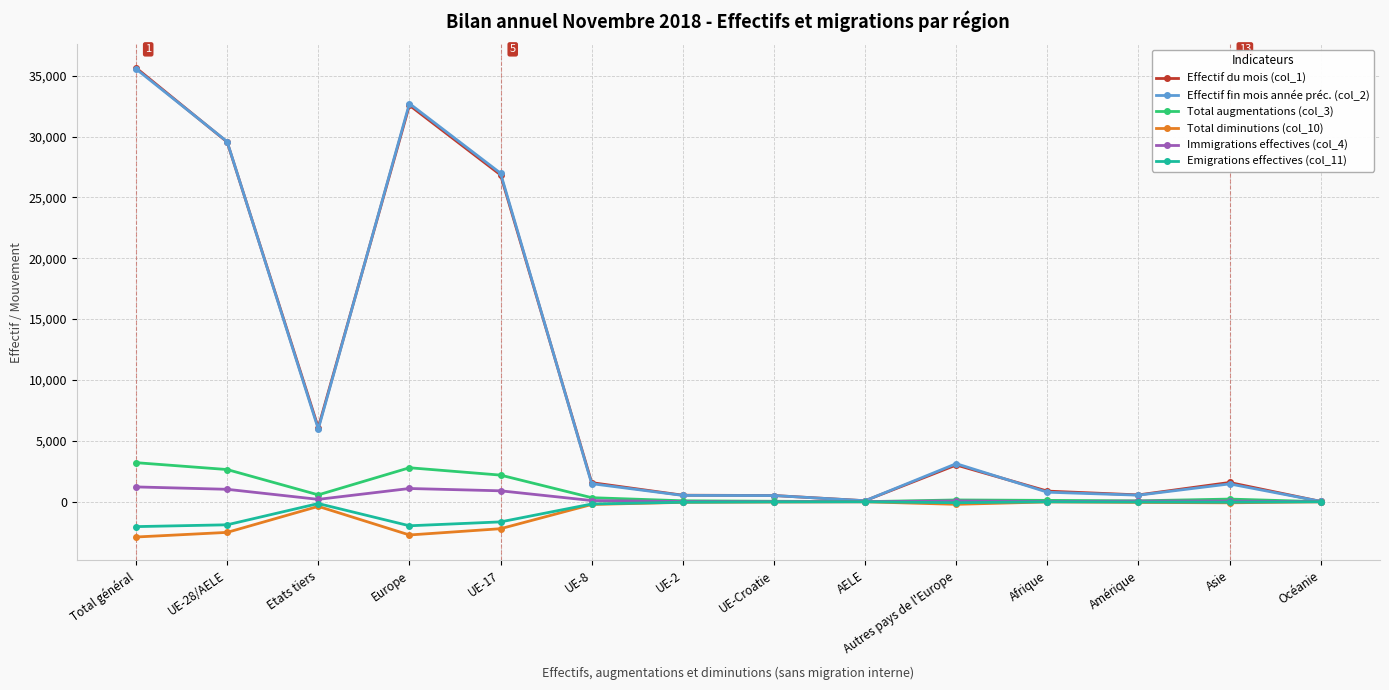

Where is the first local maximum for Emigrations effectives (col_11)?

Etats tiers